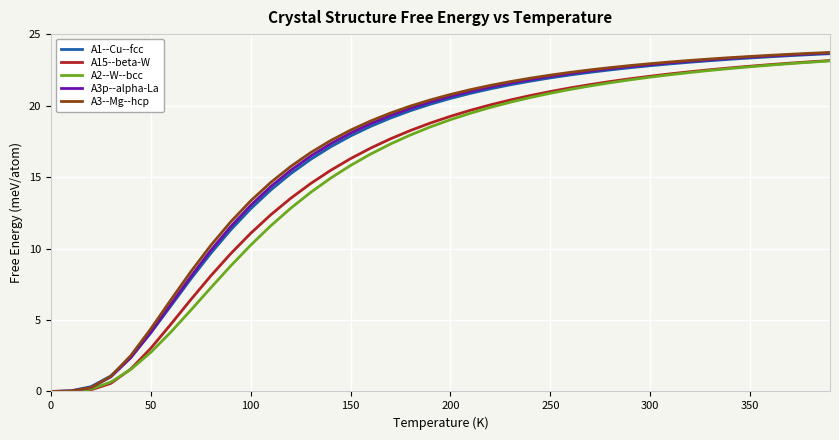

Which series has the widest spread of values?

A3--Mg--hcp